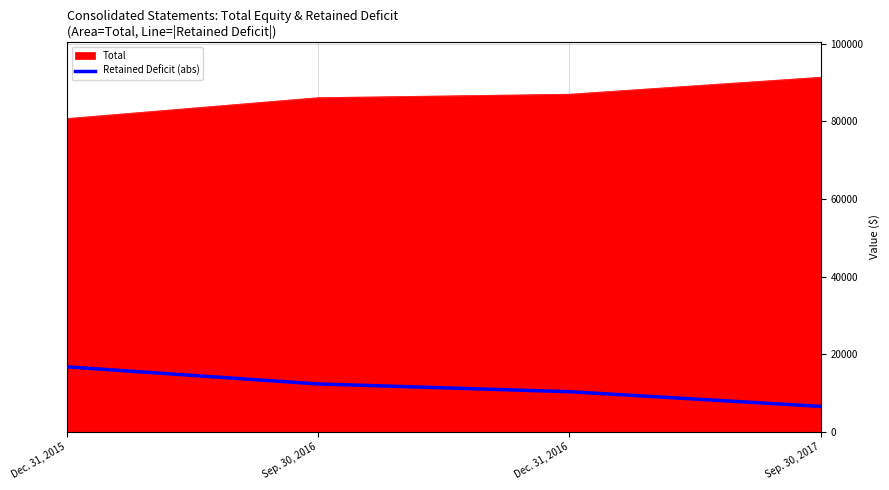

What is the average value of the Total series?

86319